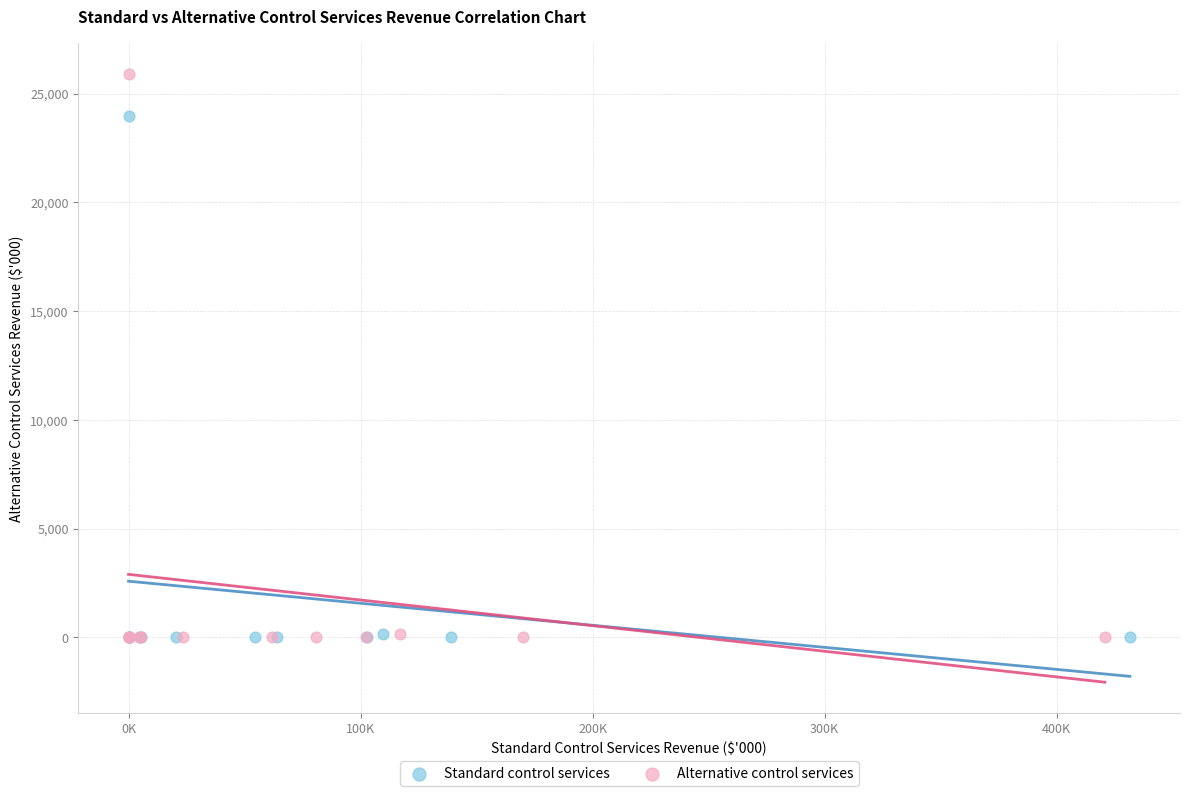

What are all the series names shown in the legend?

Standard control services, Alternative control services